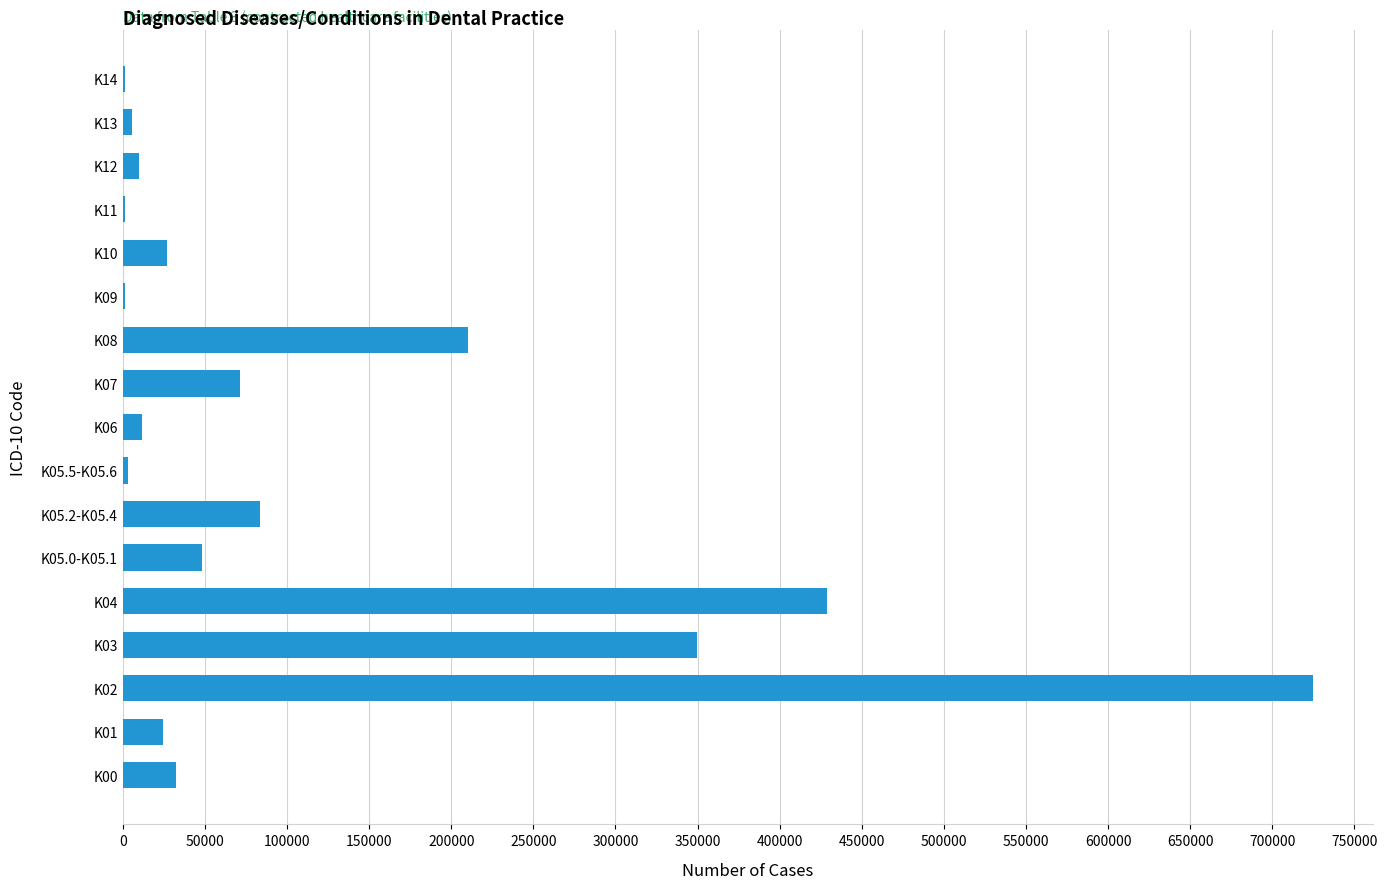

How many categories are shown in the chart?

17